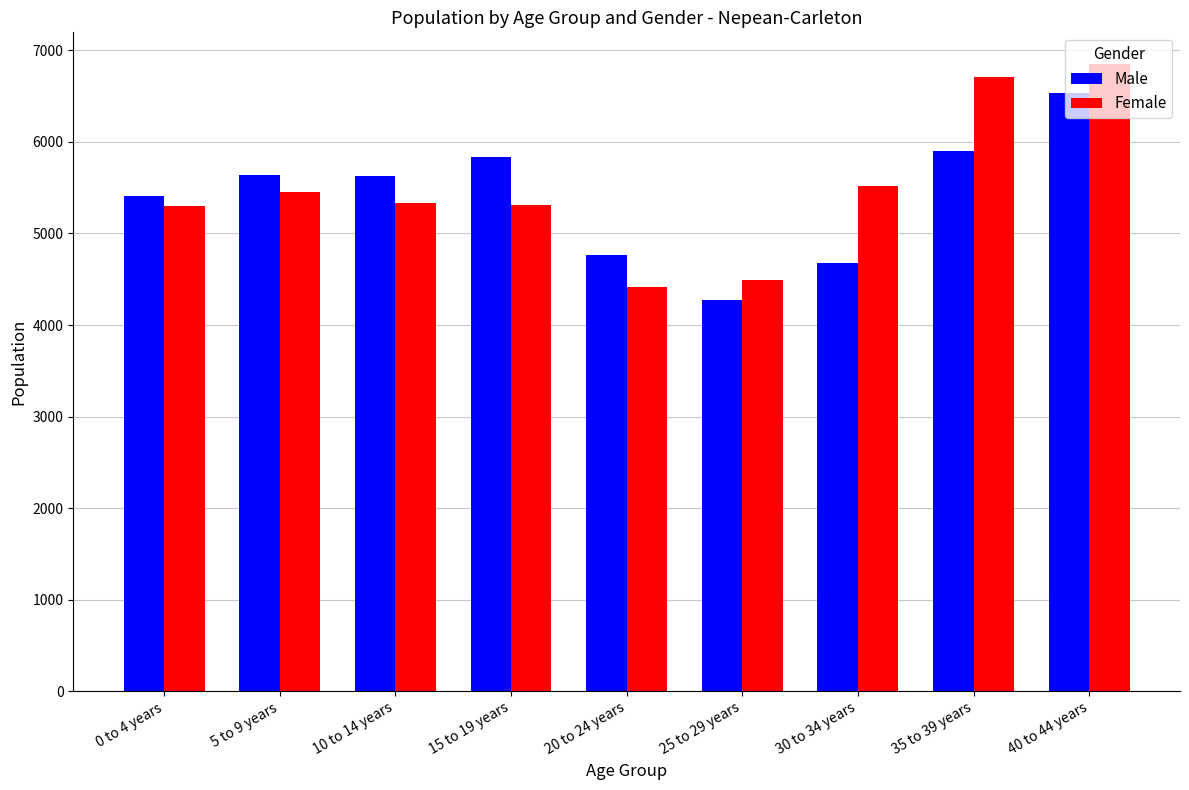

What is the label of the 8th bar from the left?

35 to 39 years